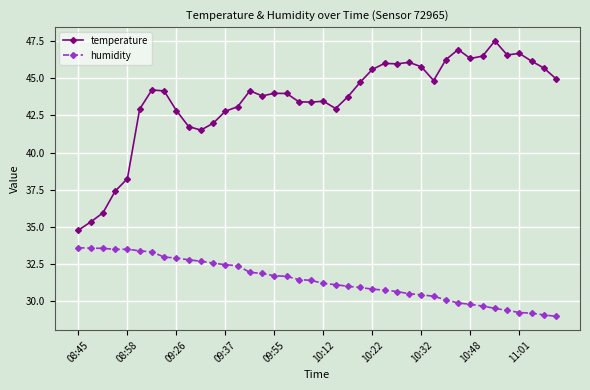

What are all the series names shown in the legend?

temperature, humidity